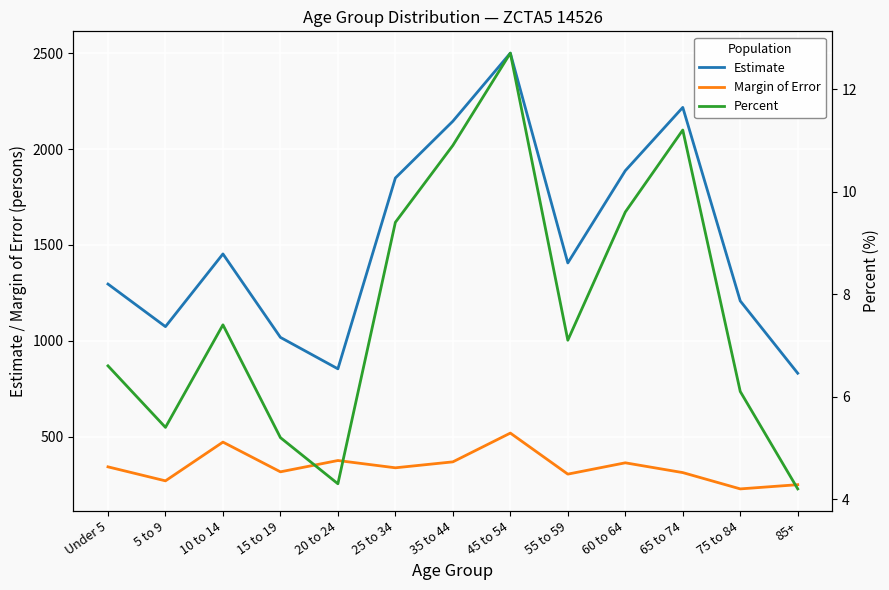

At which category does the chart reach its minimum across all series?

85+